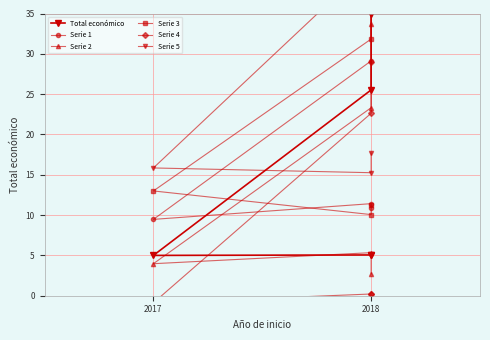

What is the sum of all Total económico values?

75.7